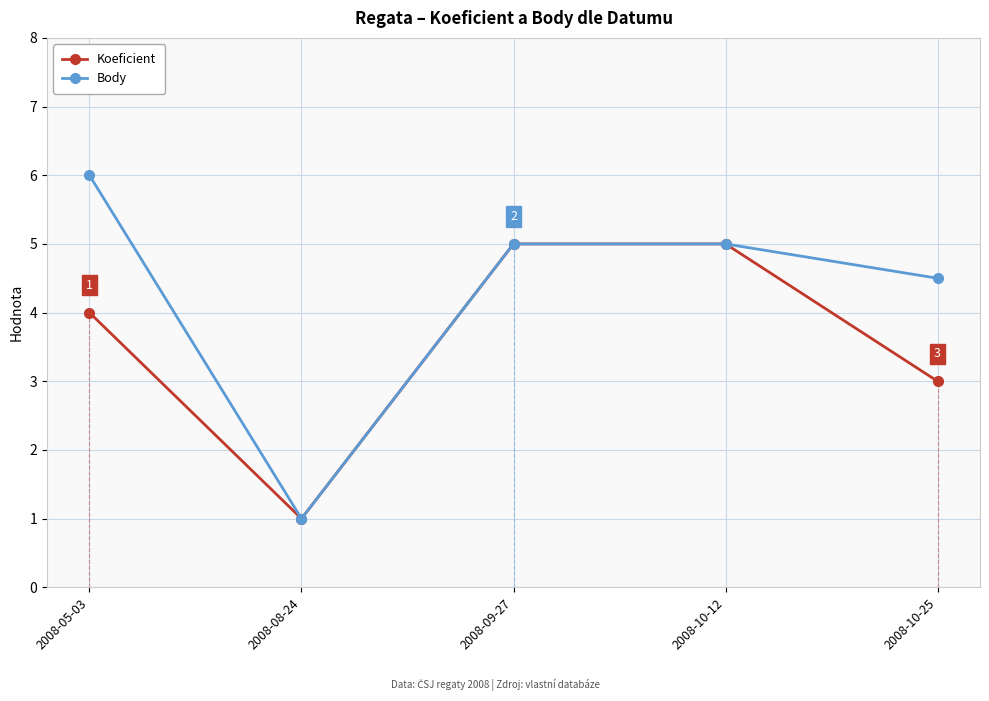

List the series in order of their overall mean, lowest first.

Koeficient, Body